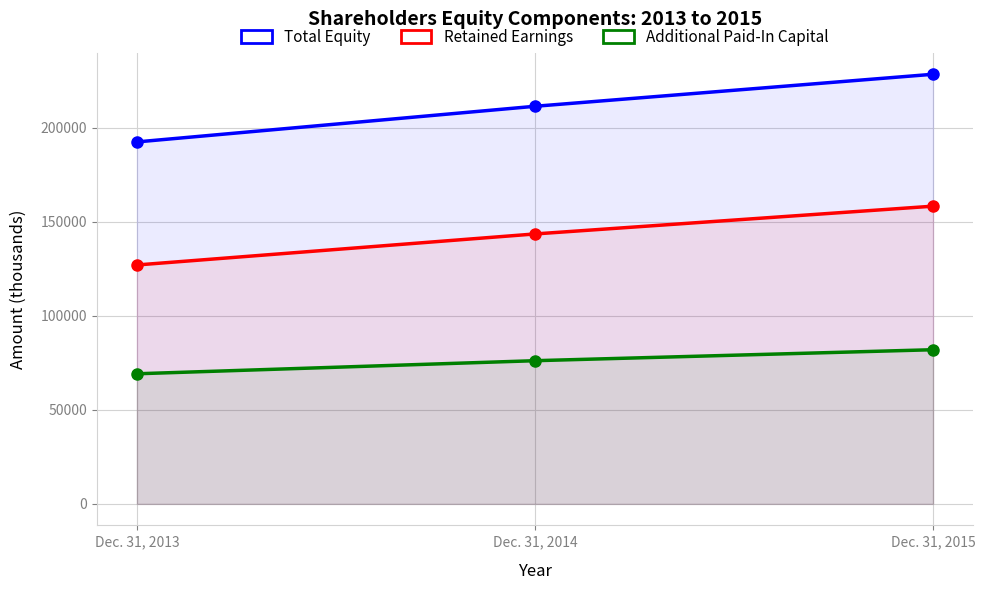

Reading right to left, transcribe all the data shown in this chart.

Total Equity: Dec. 31, 2015=228389	Dec. 31, 2014=211371	Dec. 31, 2013=192424
Retained Earnings: Dec. 31, 2015=158270	Dec. 31, 2014=143503	Dec. 31, 2013=127015
Additional Paid-In Capital: Dec. 31, 2015=81963	Dec. 31, 2014=76126	Dec. 31, 2013=69175